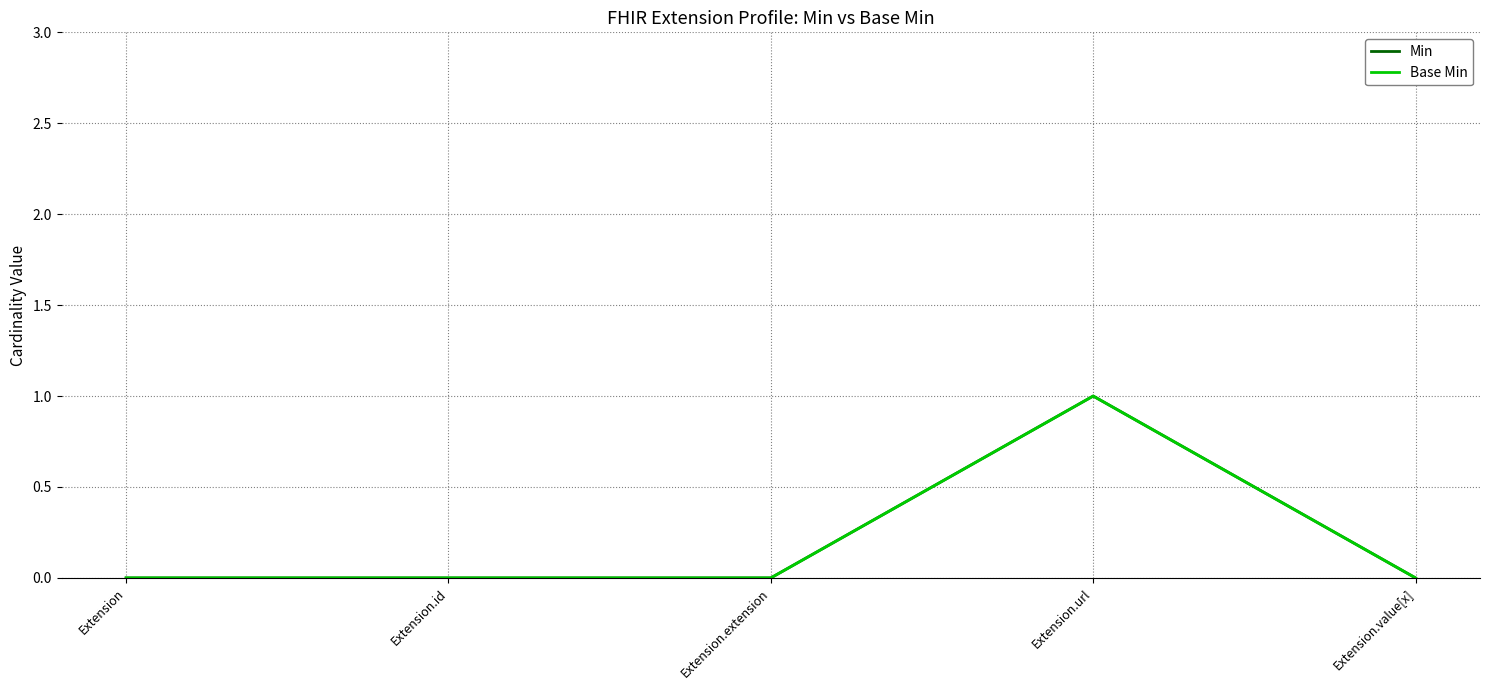

At which category is the sum across all series the highest?

Extension.url